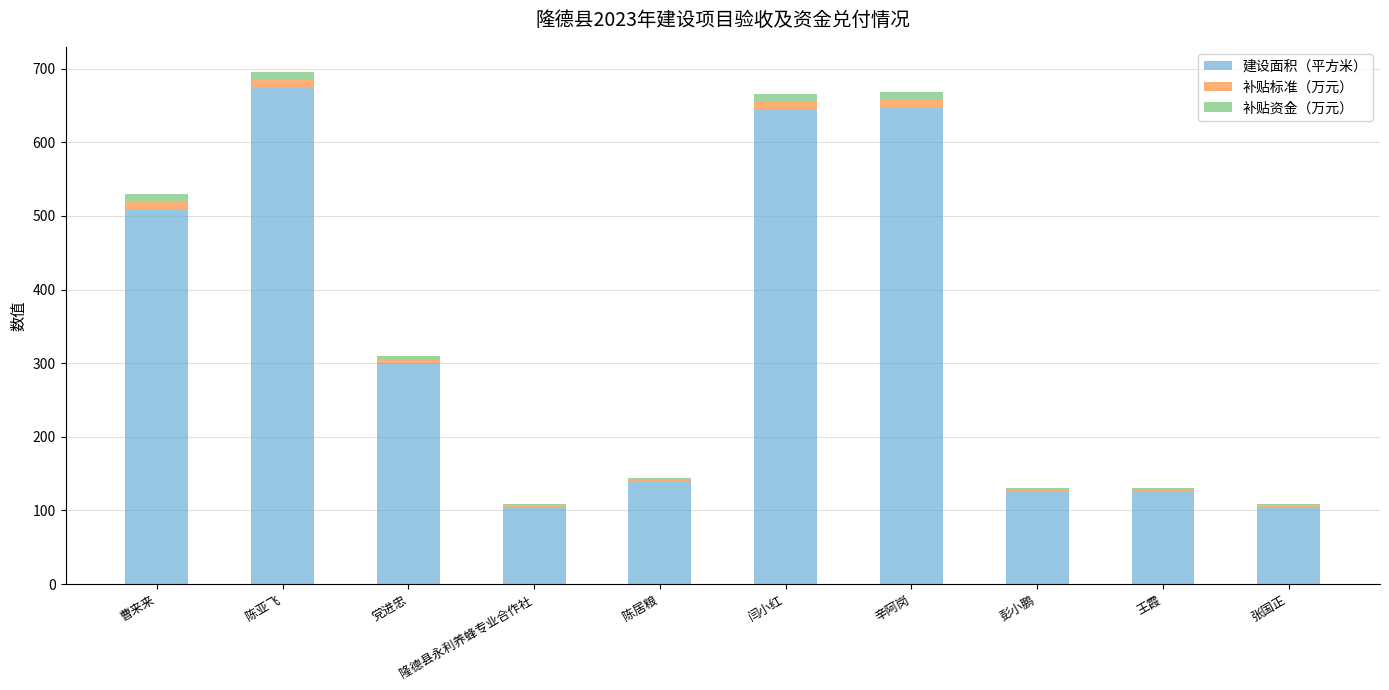

True or false: 建设面积（平方米） has a value of 1074 at 辛阿岗.

False